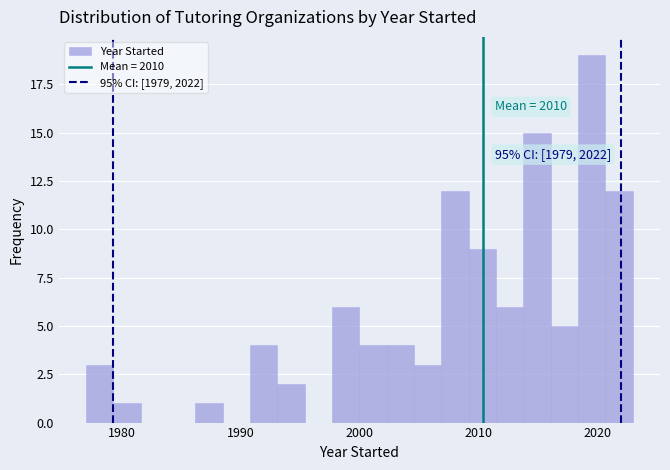

Around what value on the x-axis is the tallest bar? Give the approximate position of its centre, as read against the axis.

2020